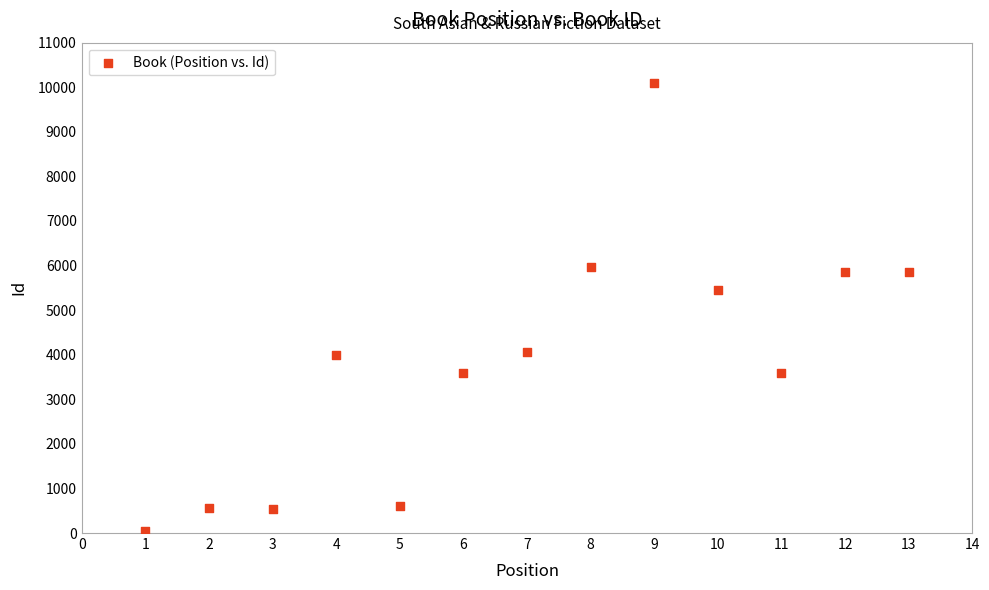

What is the range of X values (max minus min)?

12